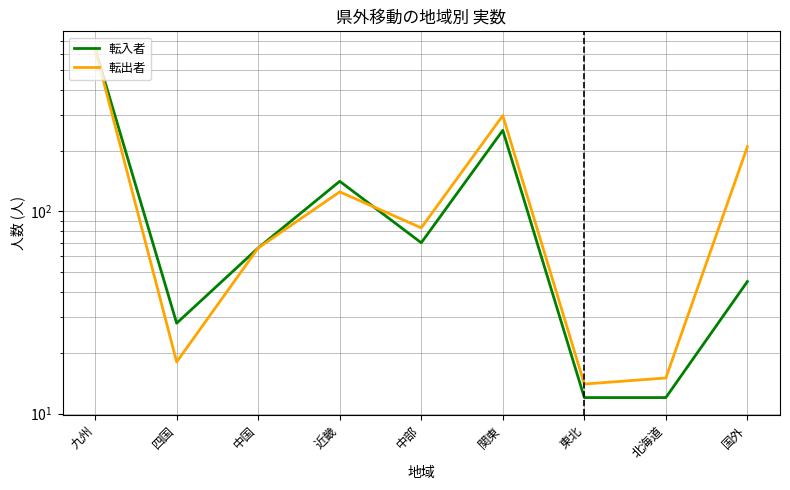

What is the approximate value of 転入者 at 中国, to the nearest 10?

70